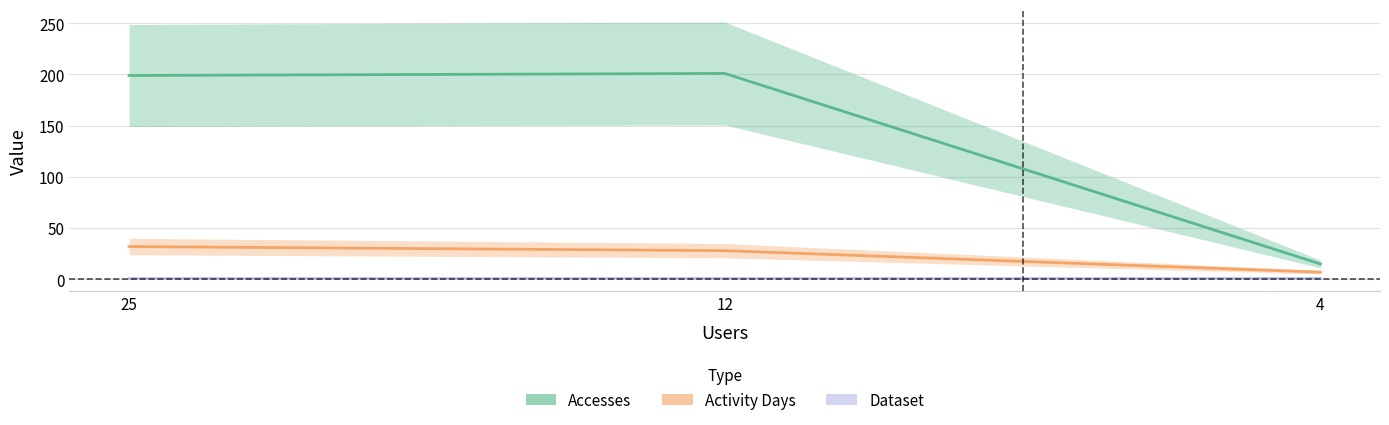

What is the lowest value of the Dataset series?

1